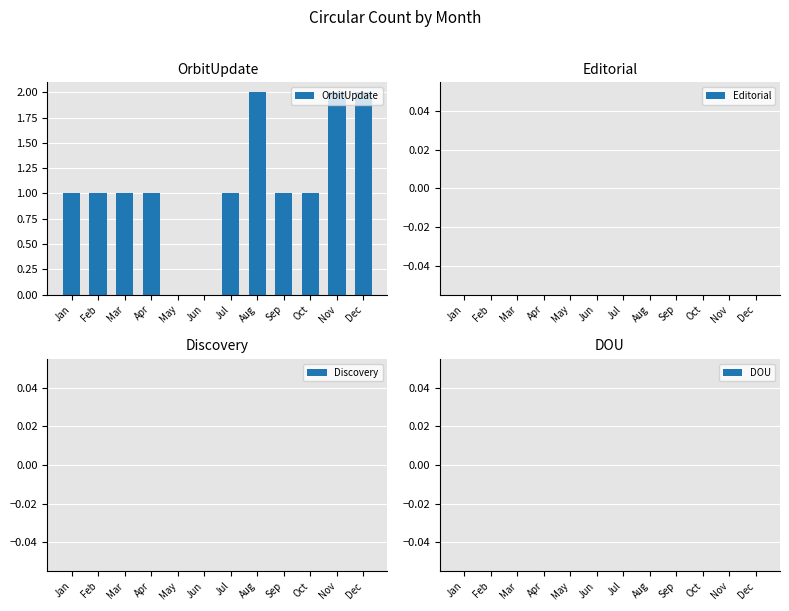

Which has a higher value, Mar or Nov?

Nov